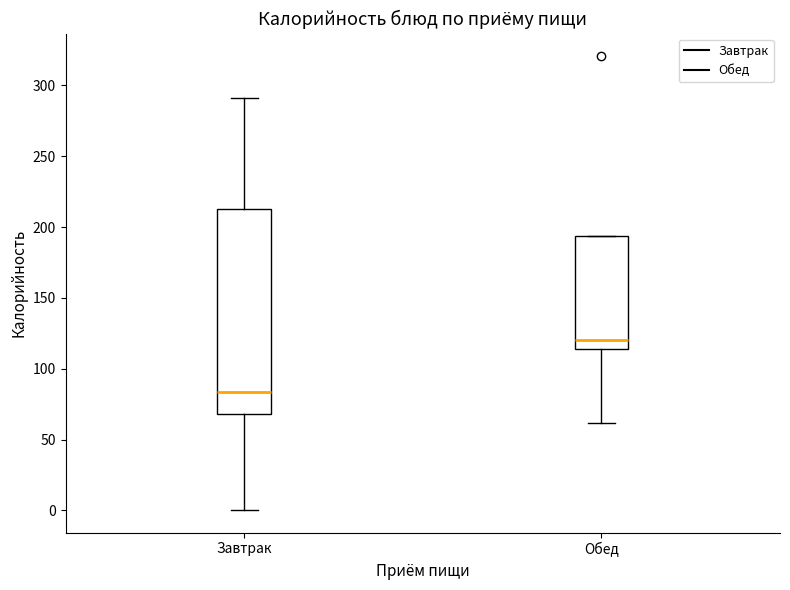

Which box's median line is the lowest?

Завтрак